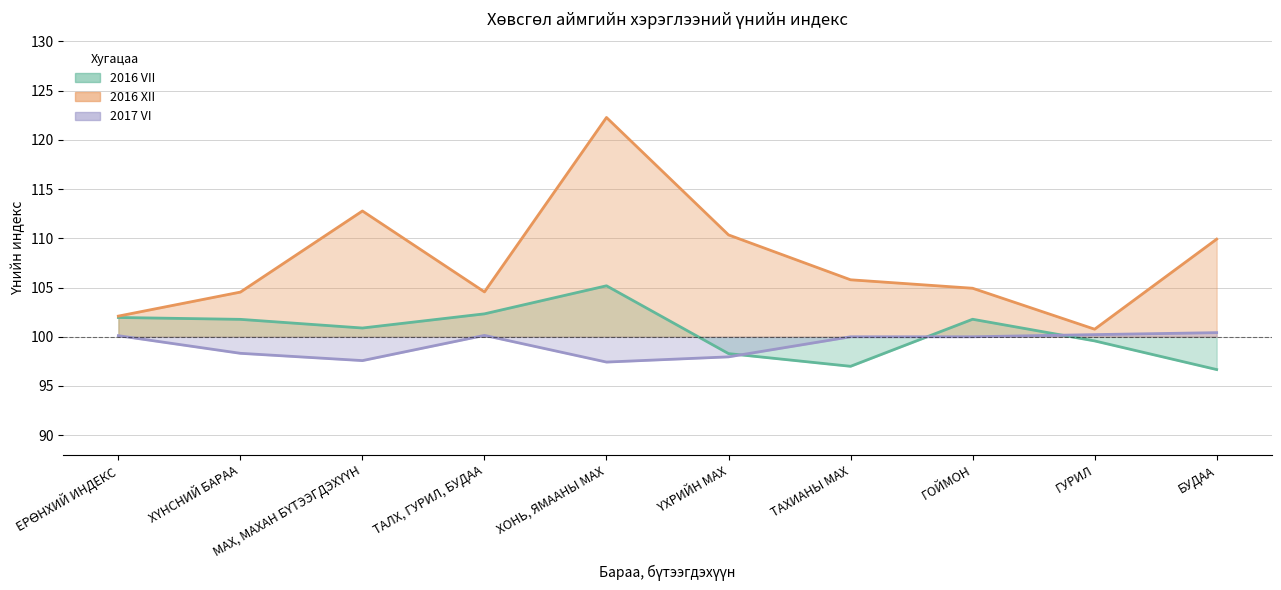

True or false: 2016 XII and 2017 VI cross at least once.

False